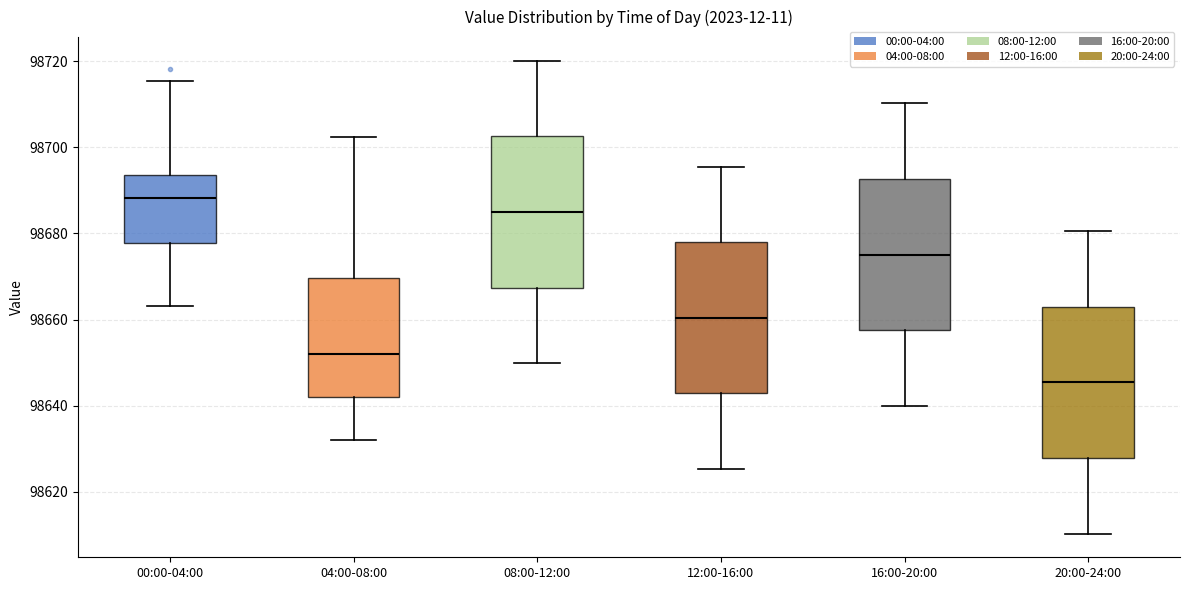

Reading left to right, transcribe this box plot: for each box, give where its median line is, the range the box spans, and where its two whiskers end, as read against the y-axis. The values are not printed on the chart, so give them approximately, as read against the axis.

00:00-04:00: median 98688, box 98678 to 98694, whiskers 98664 to 98716
04:00-08:00: median 98652, box 98642 to 98670, whiskers 98632 to 98702
08:00-12:00: median 98686, box 98668 to 98702, whiskers 98650 to 98720
12:00-16:00: median 98660, box 98642 to 98678, whiskers 98626 to 98696
16:00-20:00: median 98676, box 98658 to 98692, whiskers 98640 to 98710
20:00-24:00: median 98646, box 98628 to 98662, whiskers 98610 to 98680